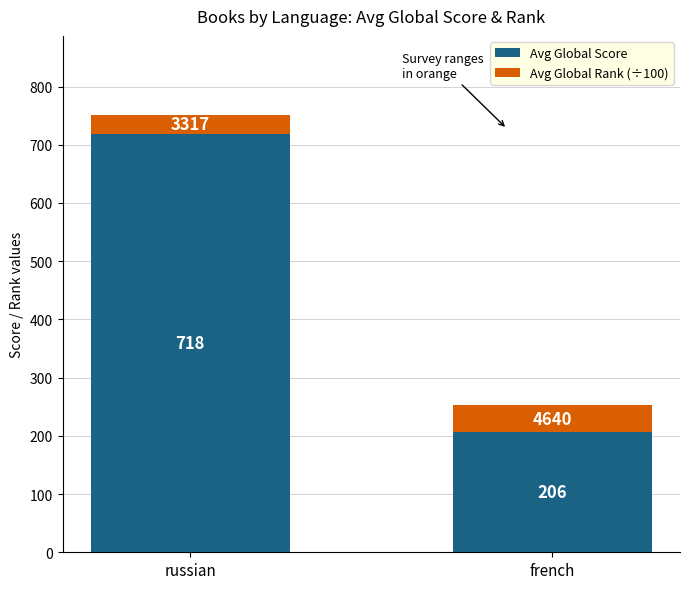

Is it true that Avg Global Score equals 205.9 at french?

True